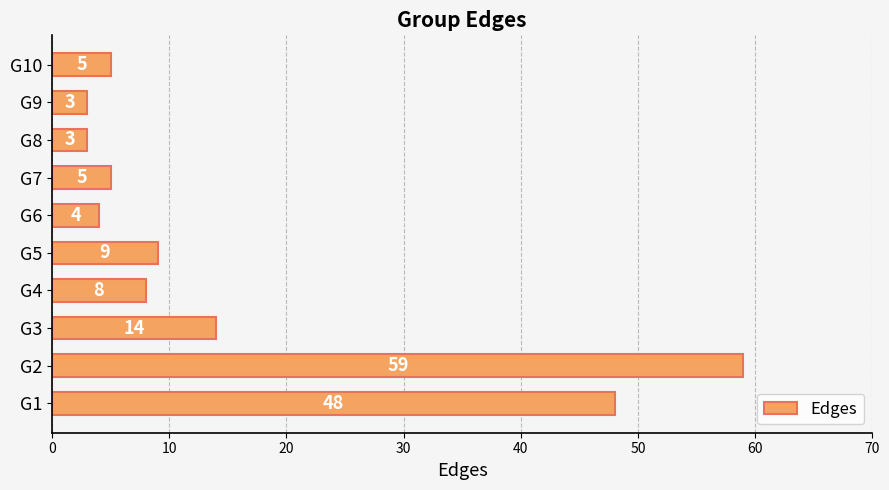

Between G6 and G10, which is larger?

G10